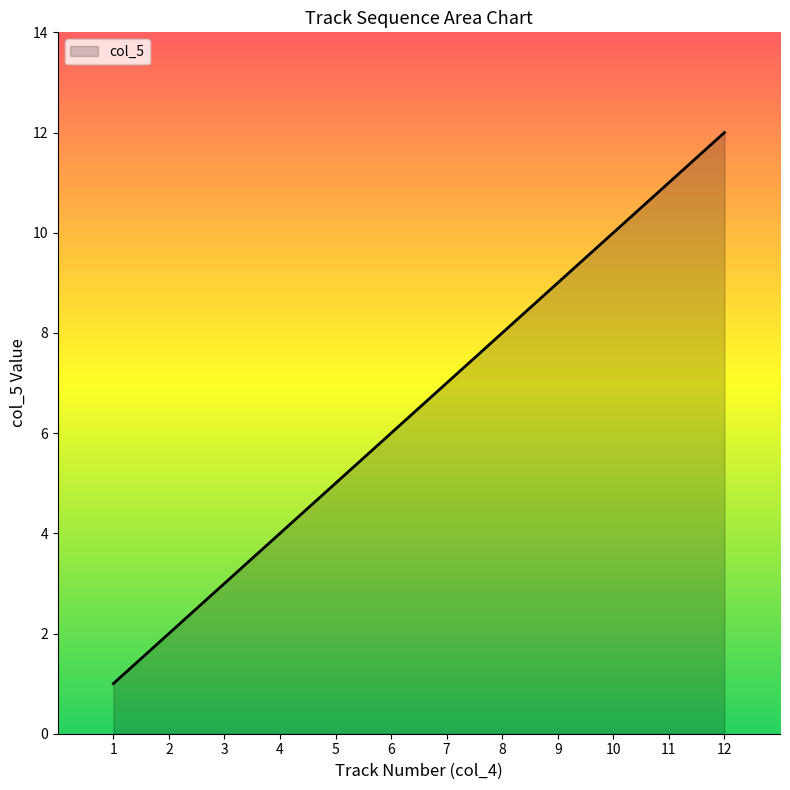

What value does the data have at 1, to the nearest 10?

0